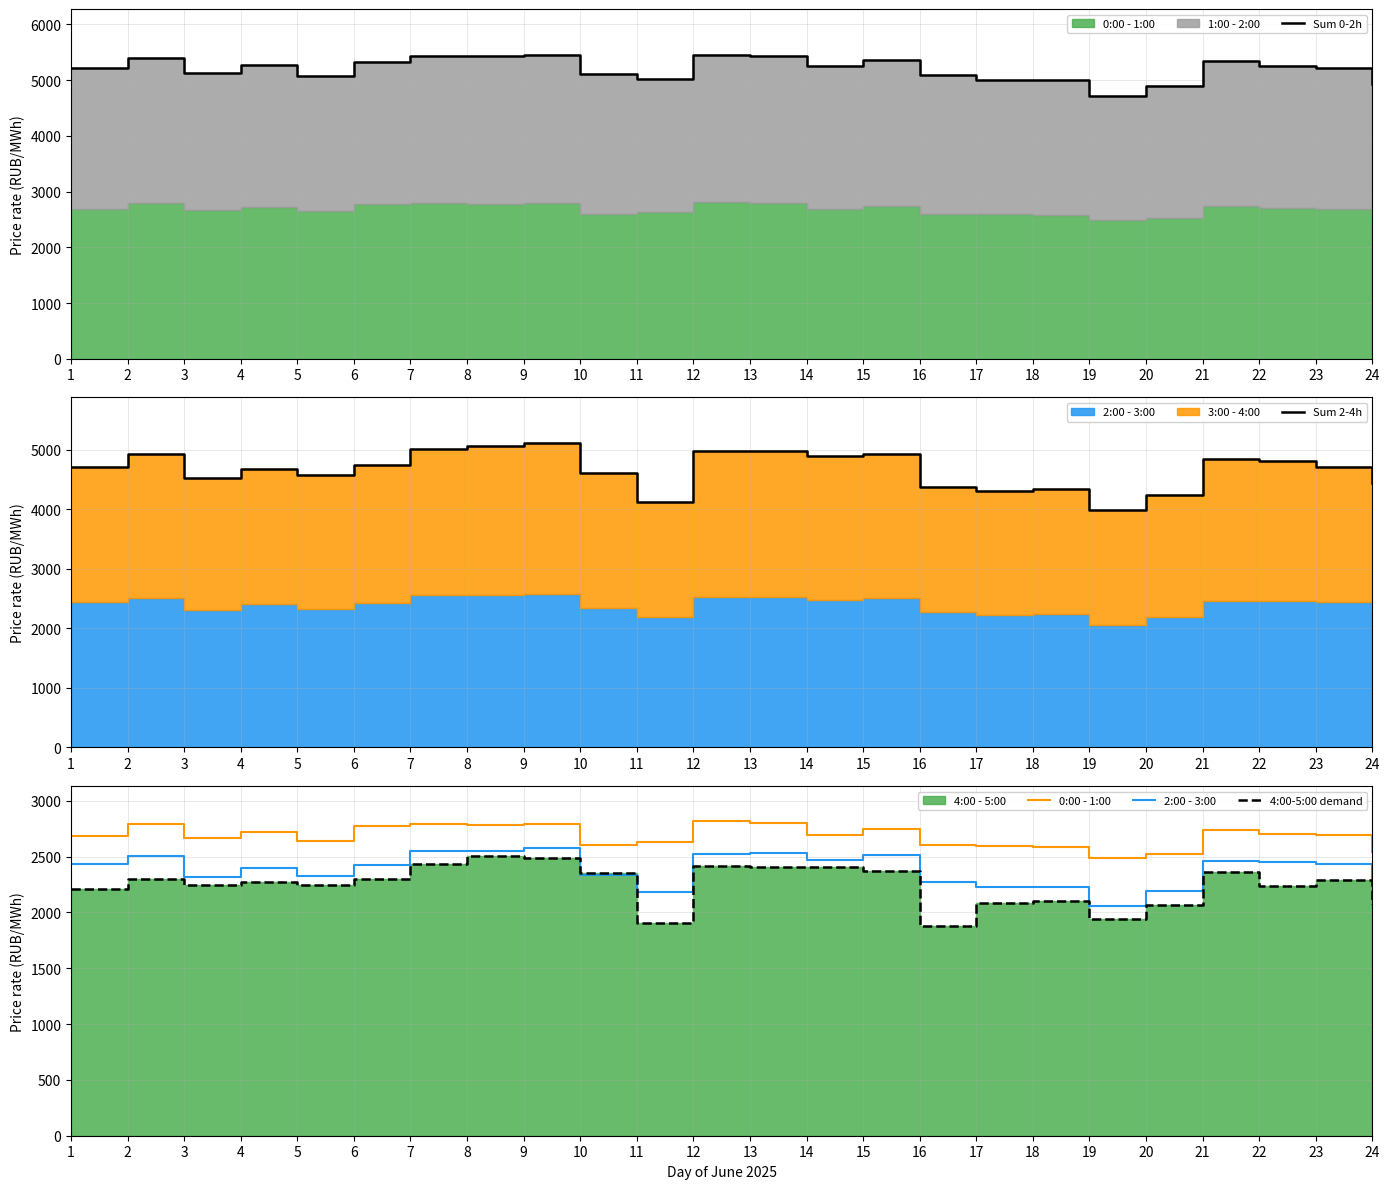

Between 4 and 9, which is larger?

9